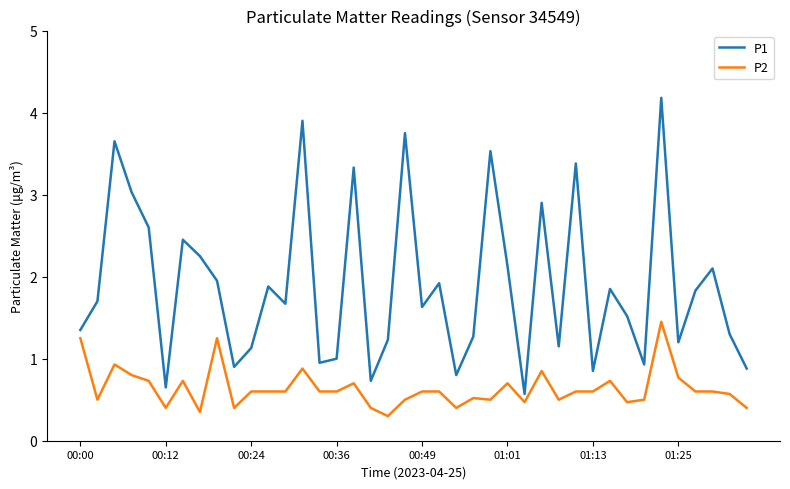

Which series has the largest total across all categories?

P1